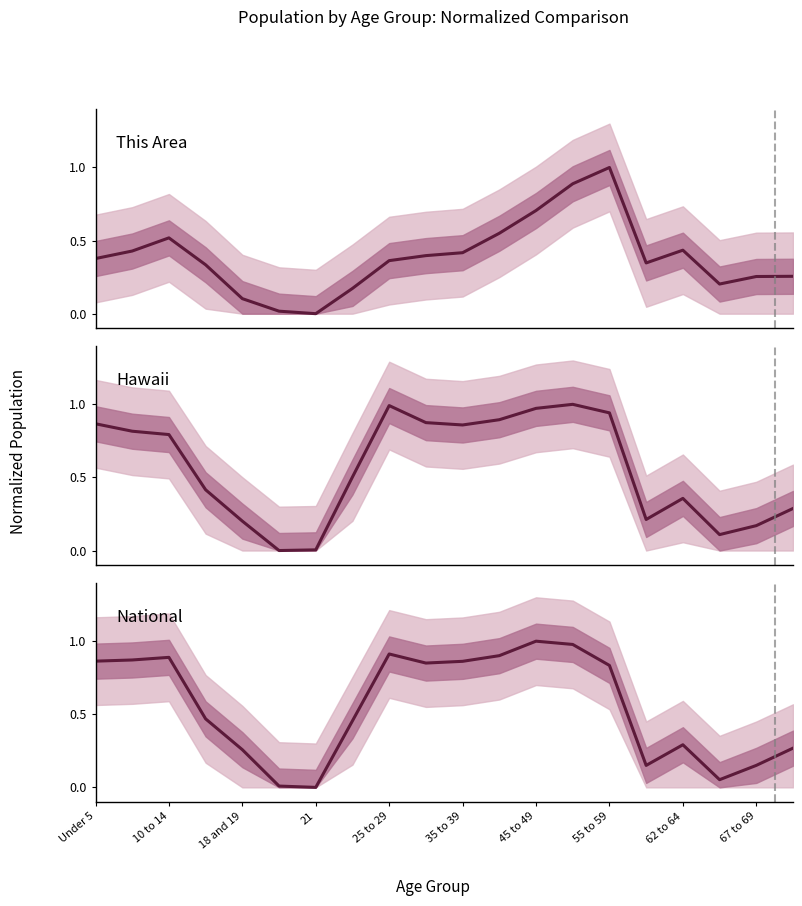

Is the value of Hawaii at 12 greater than the value of National at 67 to 69?

Yes